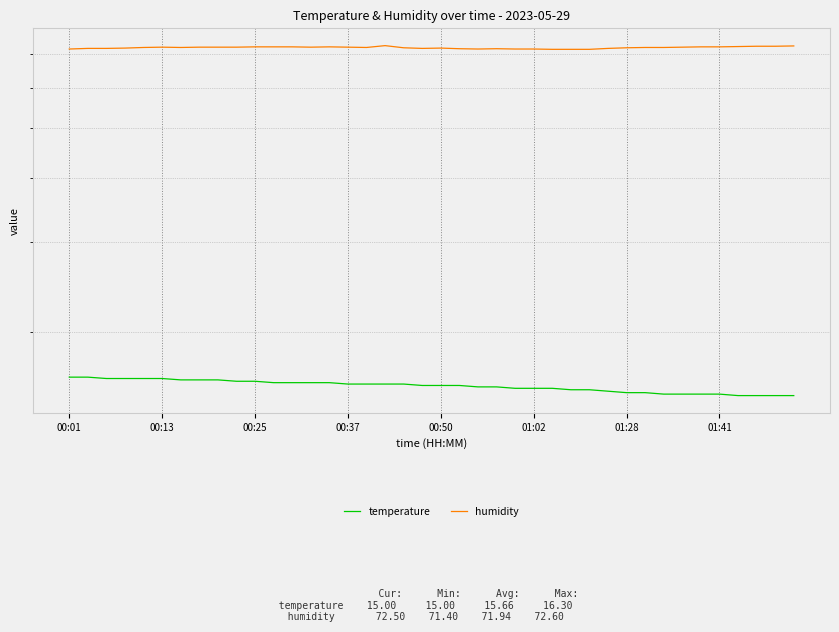

What is the smallest value displayed?

15.0